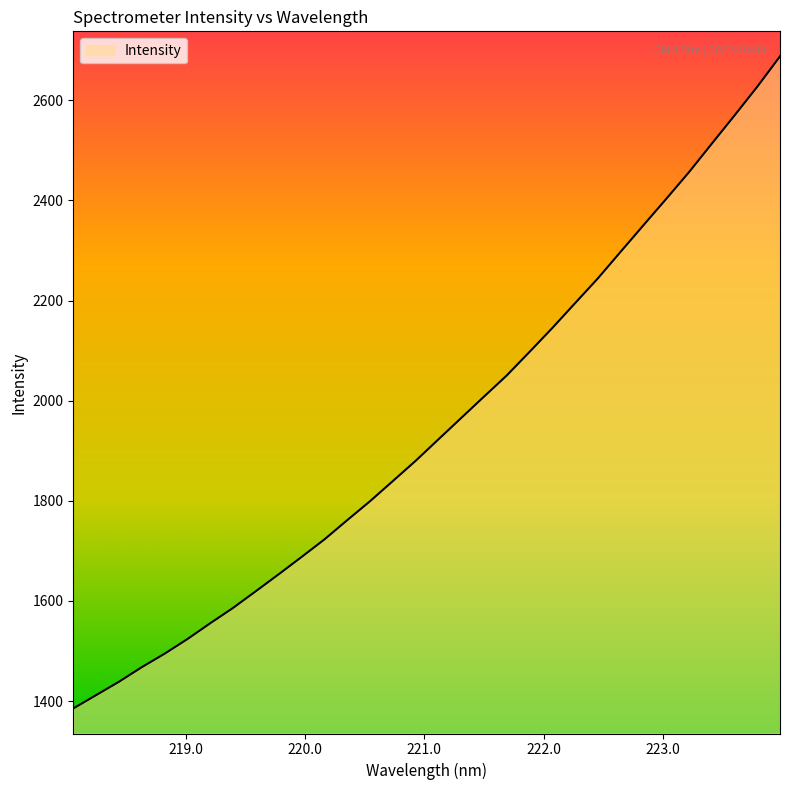

What is the difference between the maximum and minimum values?

1302.5